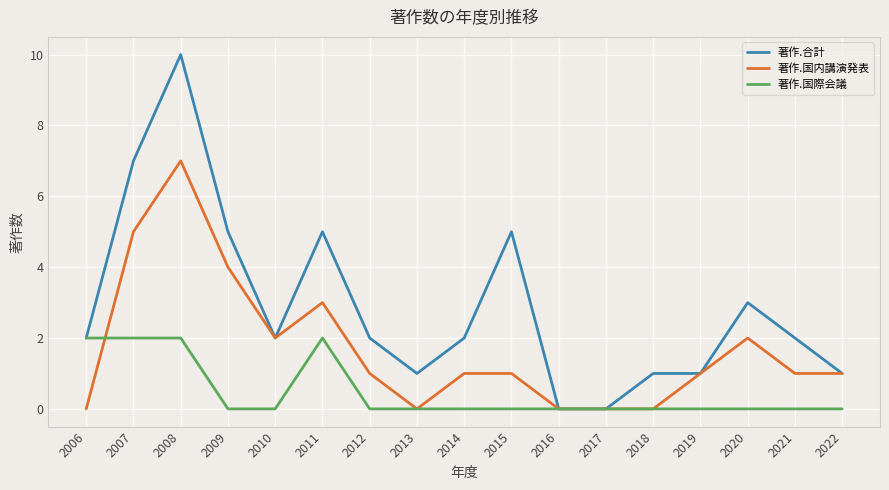

Rank the series by their average value, from lowest to highest.

著作.国際会議, 著作.国内講演発表, 著作.合計